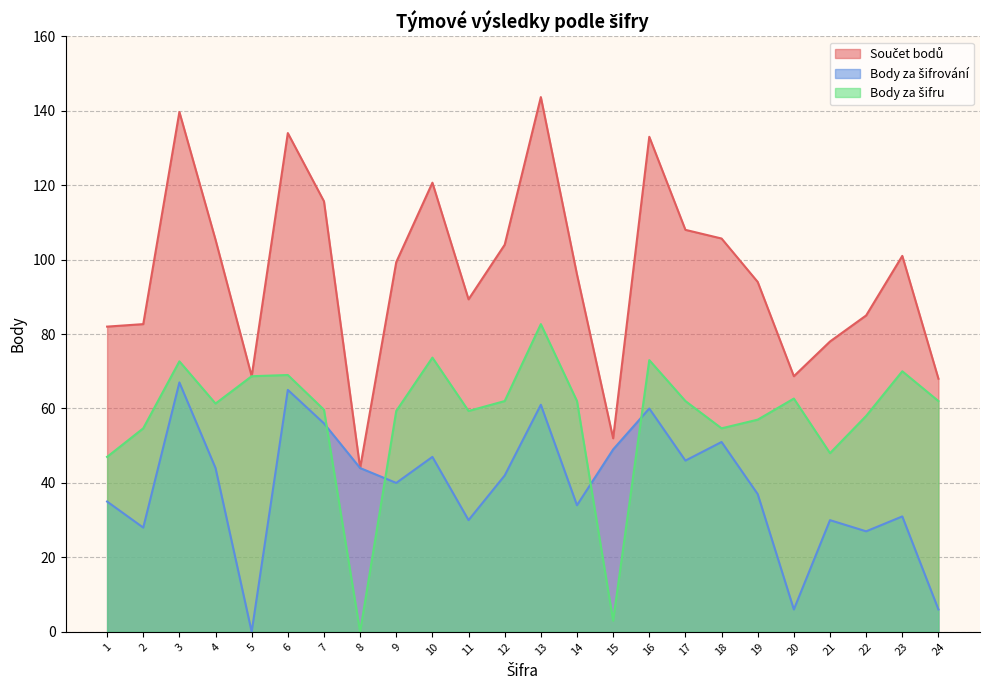

What is the total value across all series at 17?

216.0